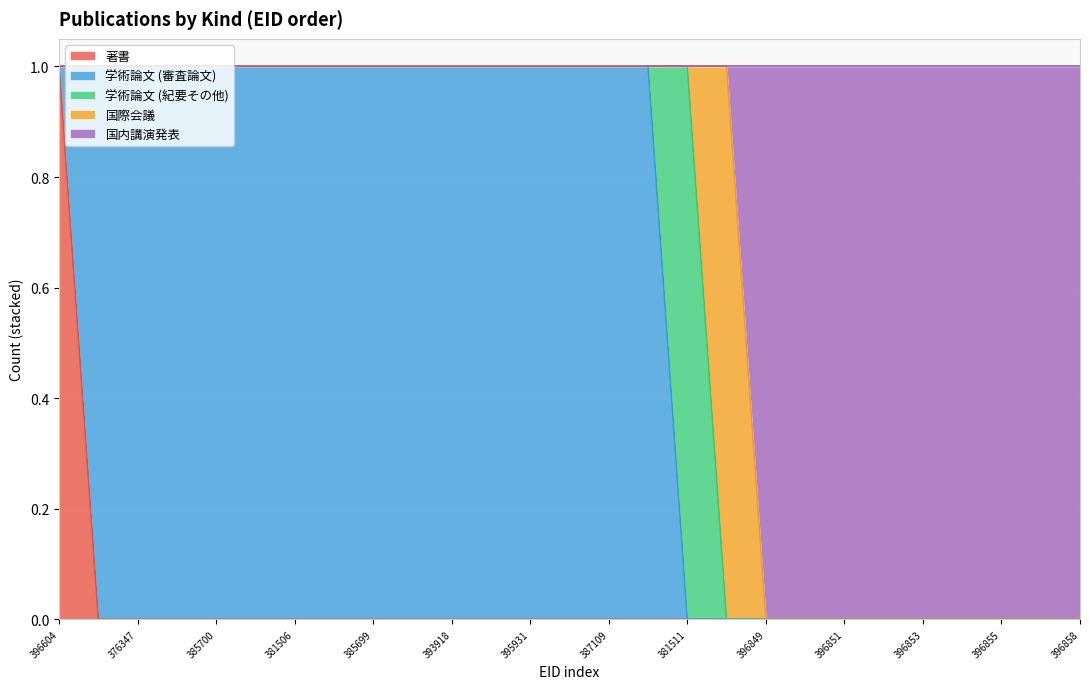

What is the spread (max minus min) of values at 395931?

1